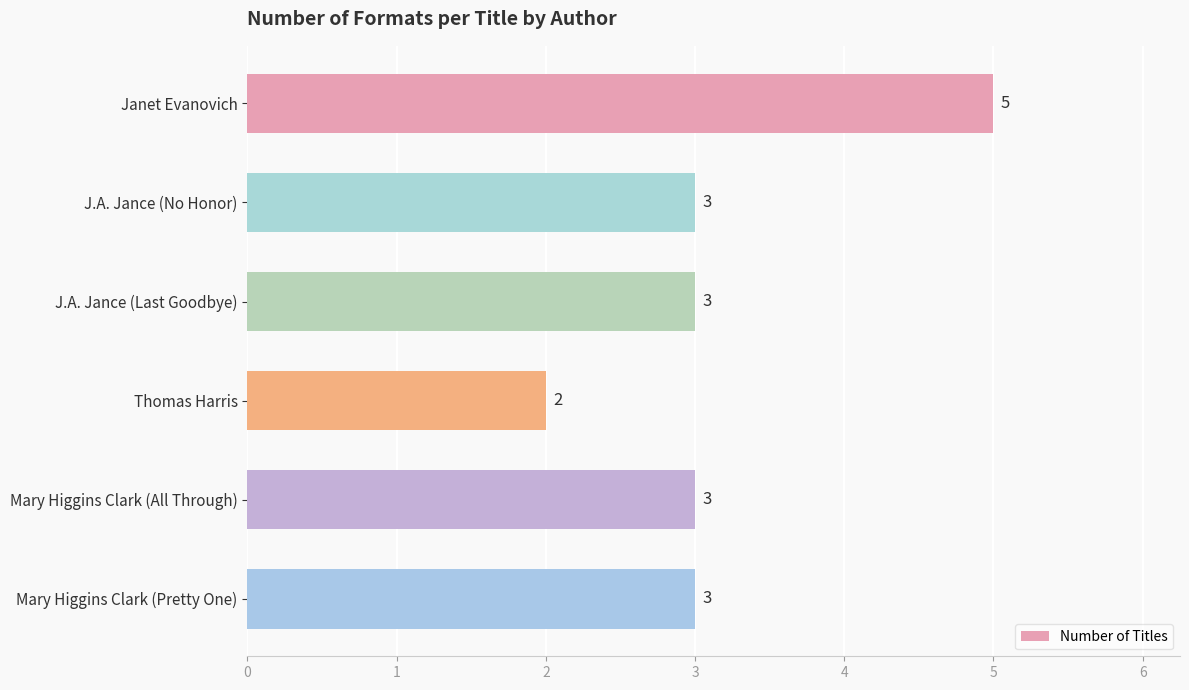

What is the sum of all values?

19